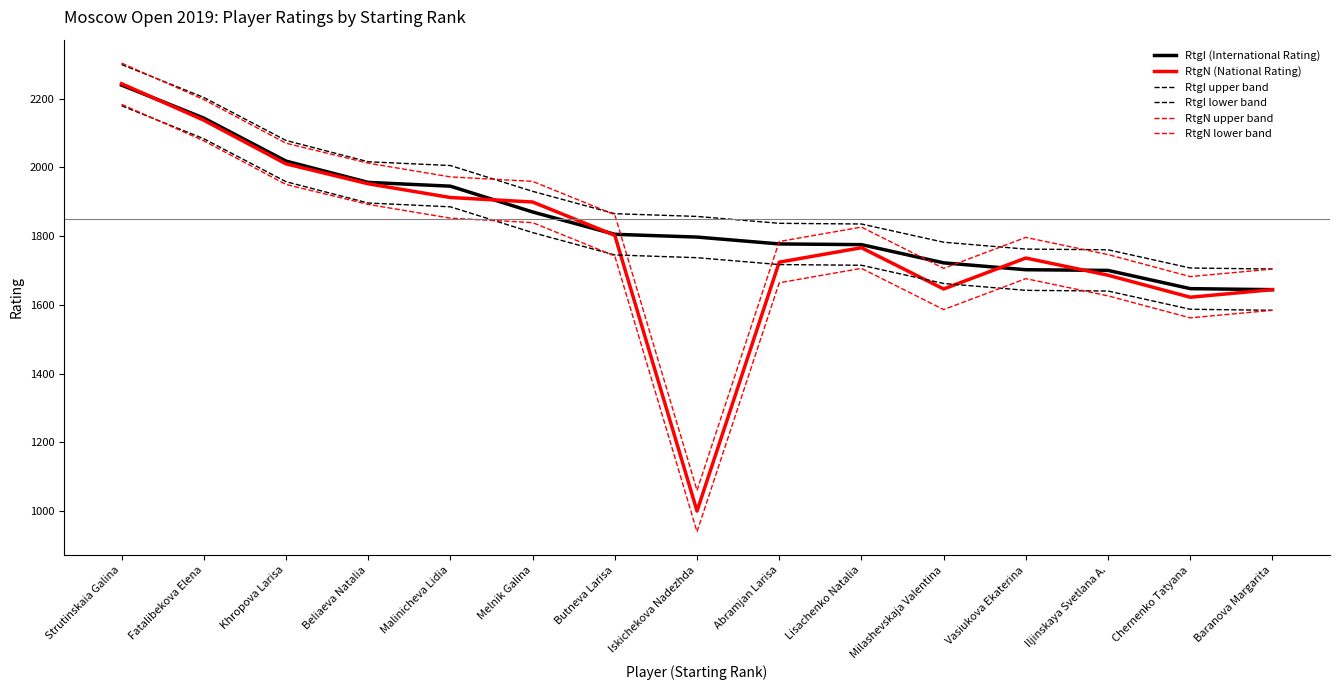

What is the sum of the RtgN (National Rating) values at Malinicheva Lidia and Khropova Larisa?

3922